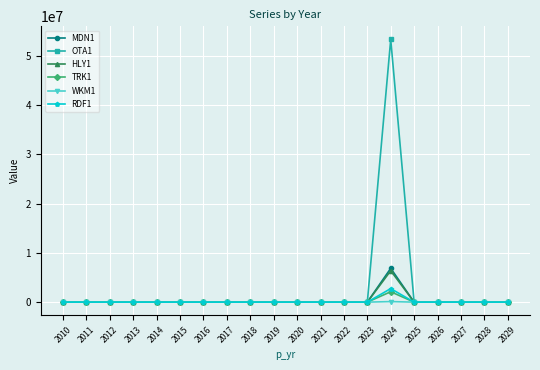

What is the difference between the maximum and minimum values in the MDN1 series?

6855501.9